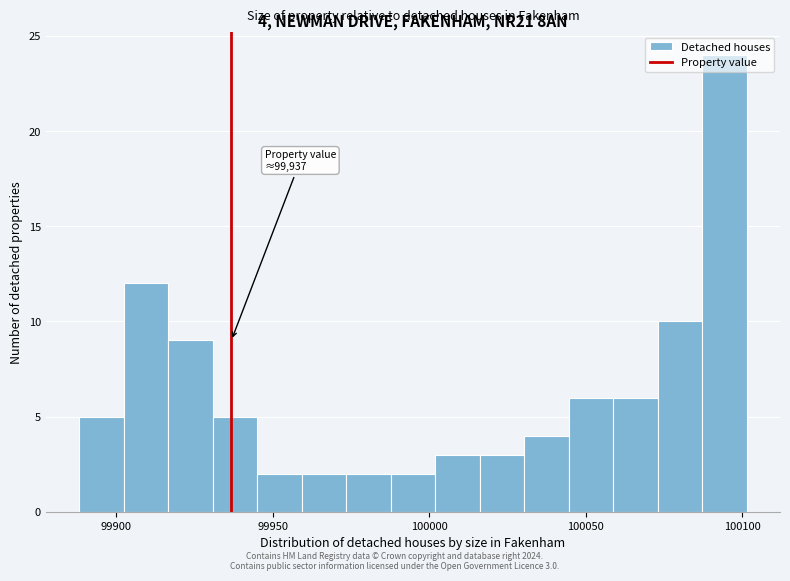

Around what value on the x-axis is the tallest bar? Give the approximate position of its centre, as read against the axis.

100095